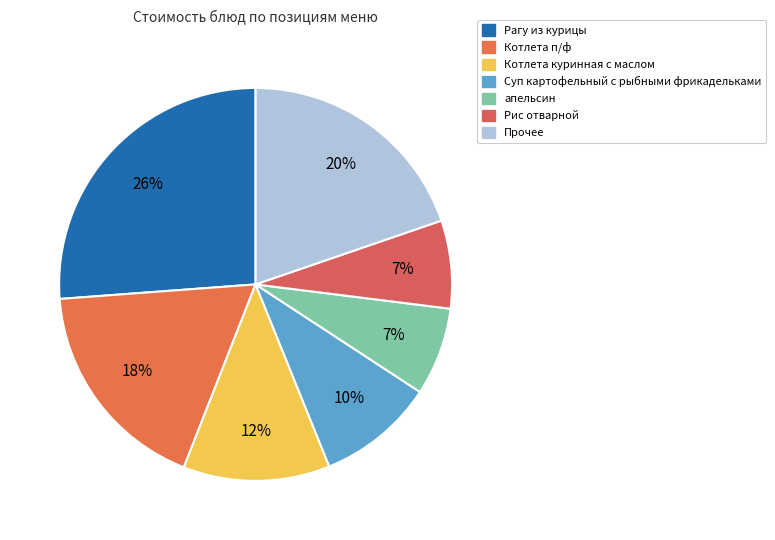

The Рис отварной slice represents 1% of the pie. True or false?

False